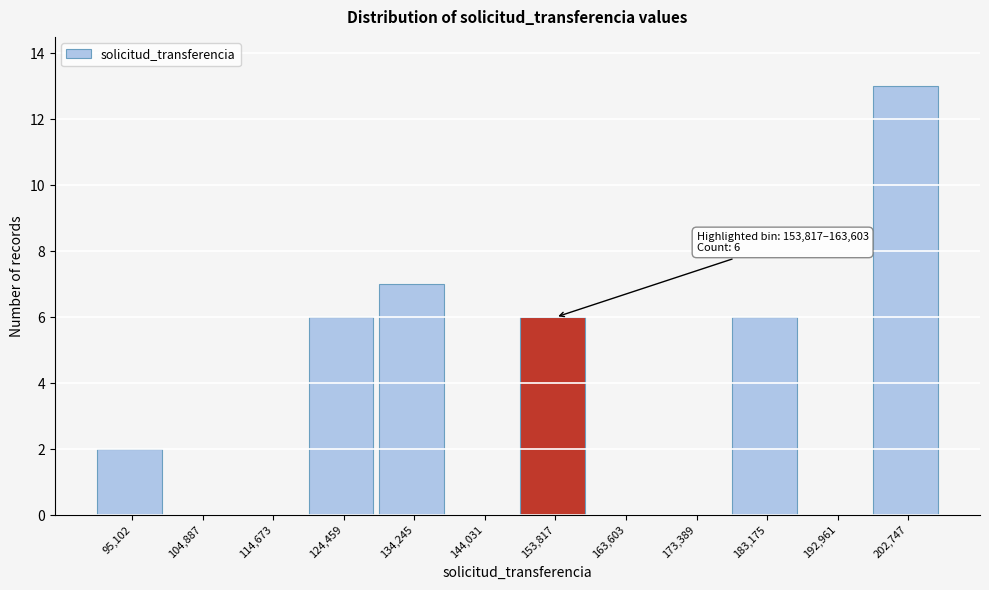

Reading left to right, transcribe all the data shown in this chart.

95,102=2	104,887=0	114,673=0	124,459=6	134,245=7	144,031=0	153,817=6	163,603=0	173,389=0	183,175=6	192,961=0	202,747=13